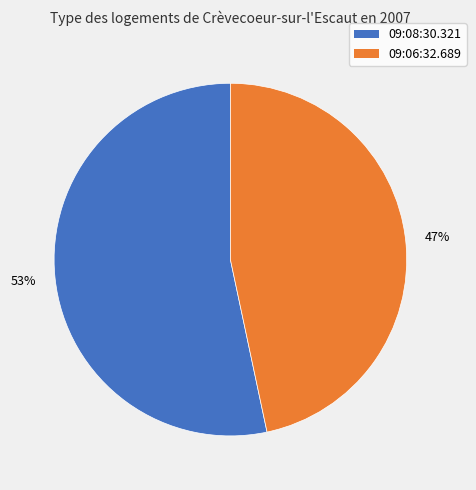

What is the largest slice in the pie chart?

09:08:30.321